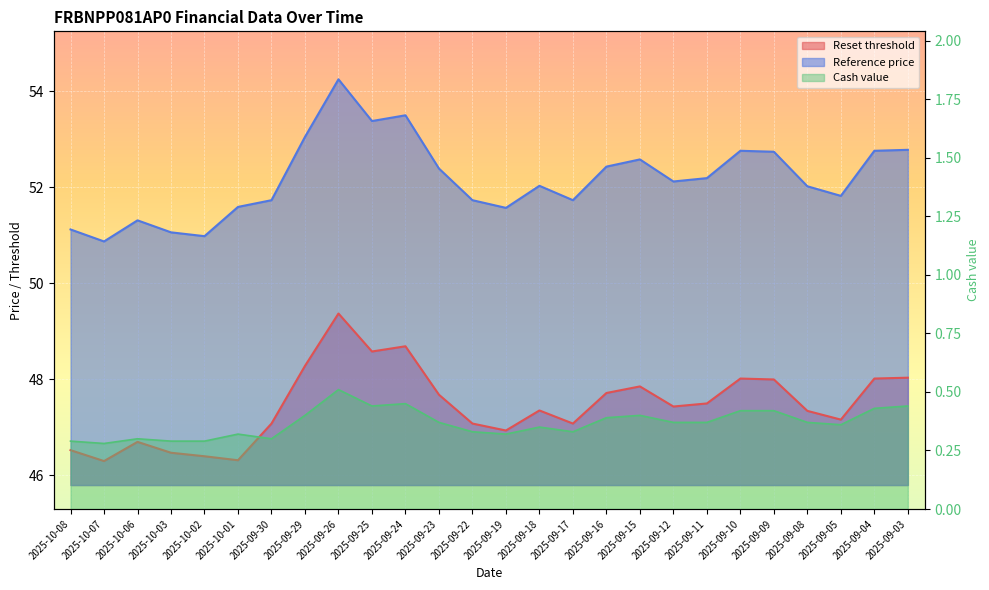

True or false: Cash value and Reset threshold cross at least once.

False